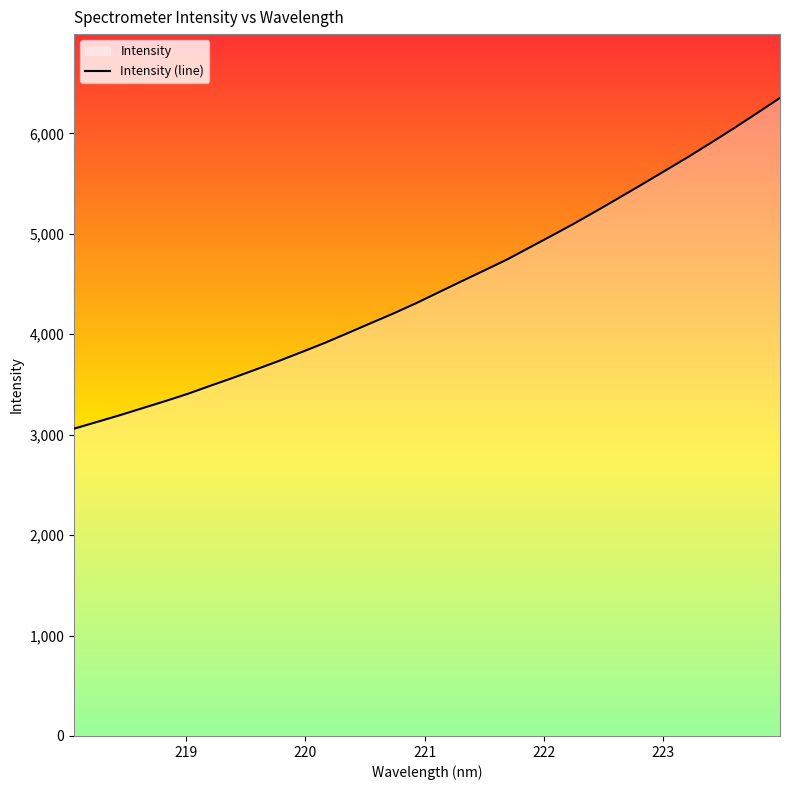

What is the difference between the maximum and minimum values?

3293.0